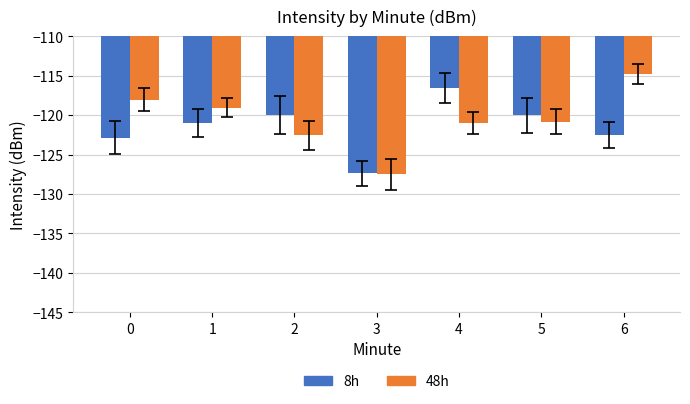

What is the sum of the 8h values at 1 and 4?

-237.5